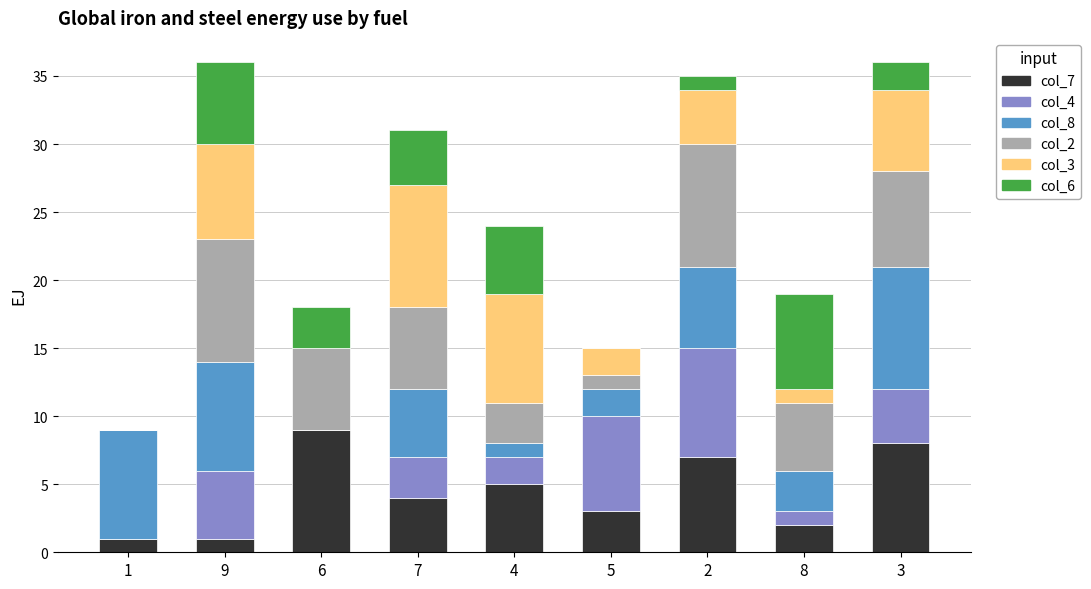

True or false: col_7 has a value of 5 at 5.

False